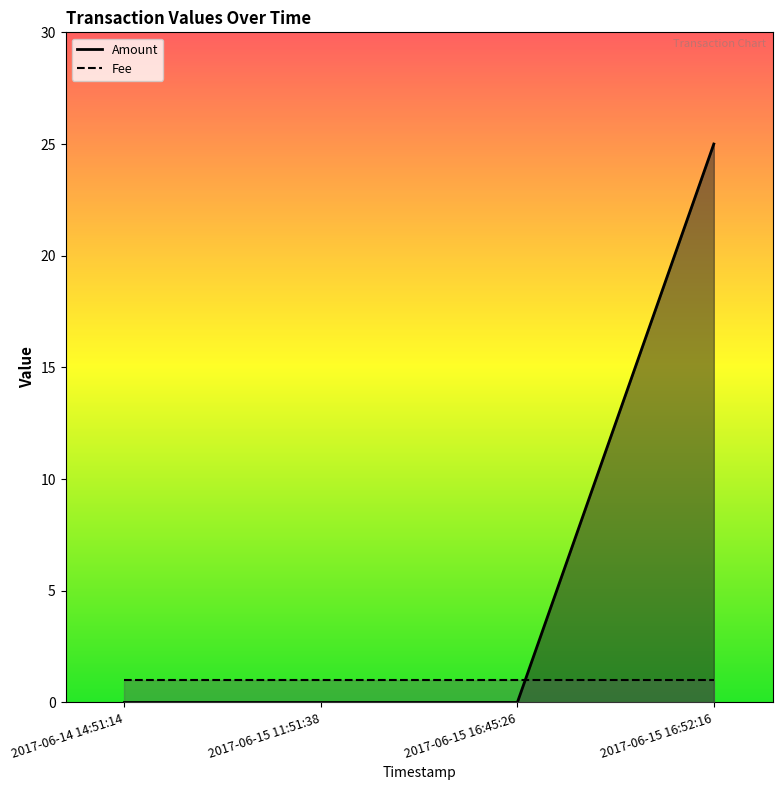

True or false: there are more than 1 points higher than both neighbors.

False